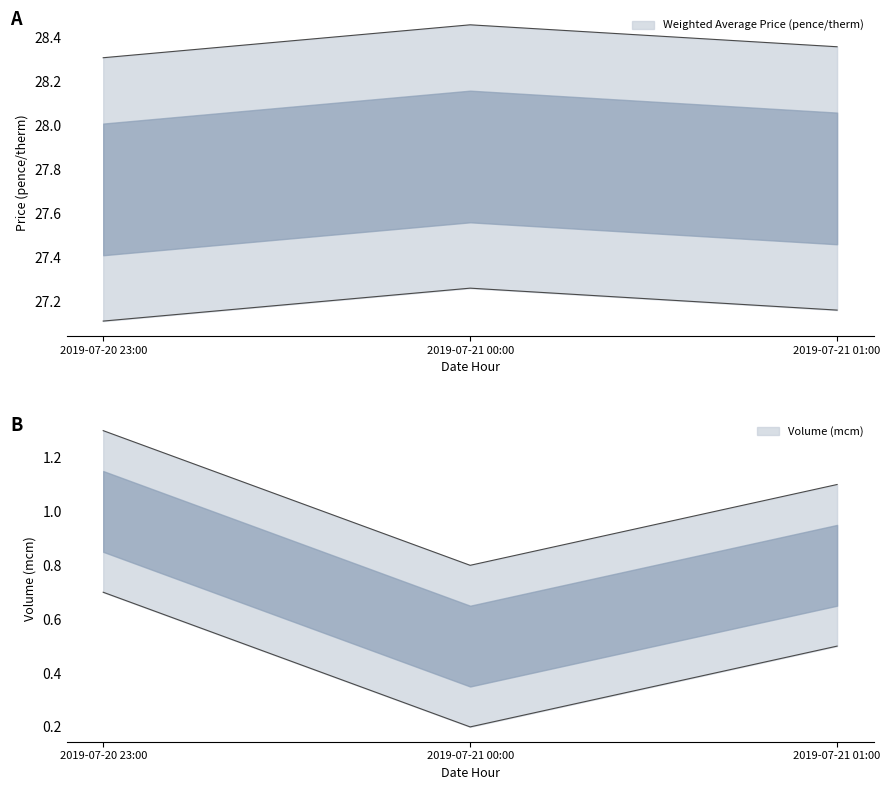

Rank the series at 2019-07-20 23:00 from lowest to highest value.

Volume (mcm), Weighted Average Price (pence/therm)